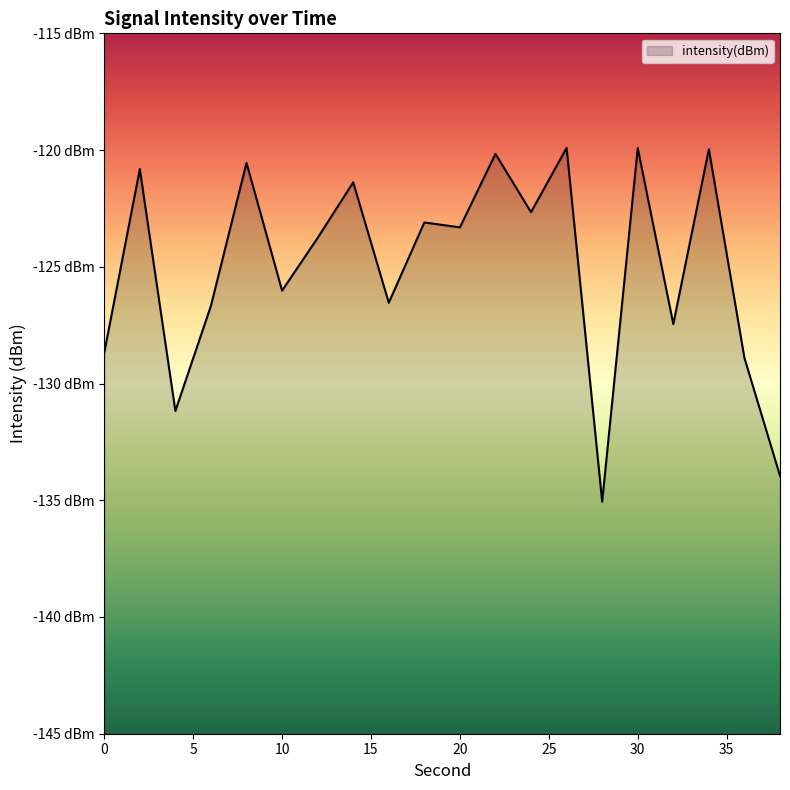

List the labels in order of value, smallest first.

28, 38, 4, 36, 0, 32, 6, 16, 10, 12, 20, 18, 24, 14, 2, 8, 22, 34, 30, 26